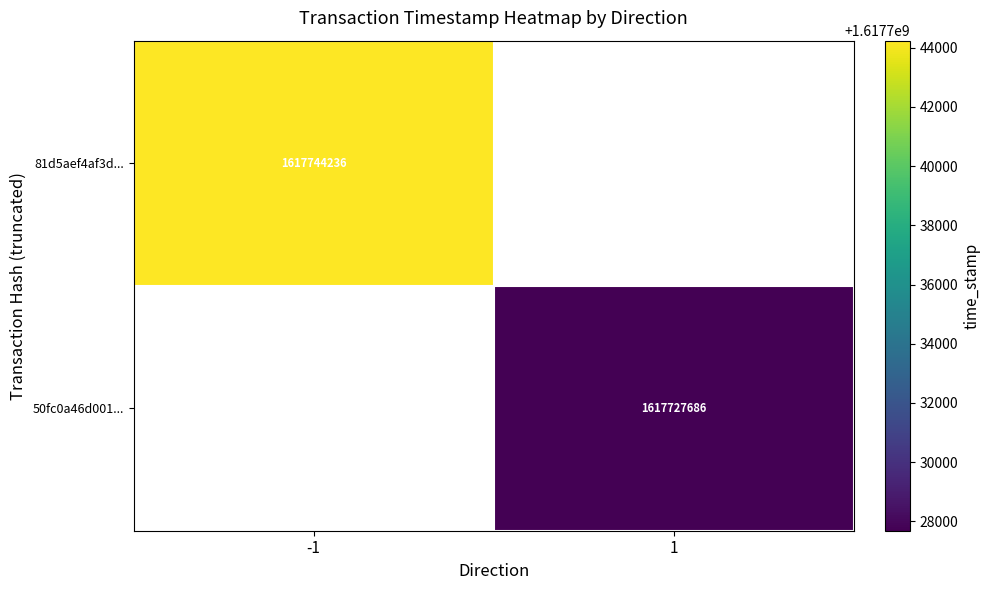

Is the value of 50fc0a46d001... at 1 greater than the value of 81d5aef4af3d... at -1?

No